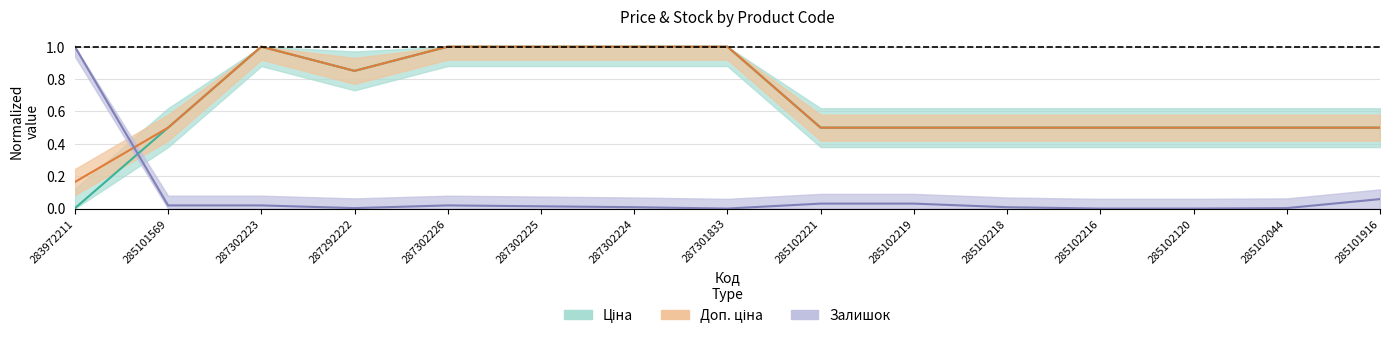

Reading left to right, extract all data points from this chart.

Ціна: 283972211=0.0	285101569=0.5	287302223=1.0	287292222=0.9	287302226=1.0	287302225=1.0	287302224=1.0	287301833=1.0	285102221=0.5	285102219=0.5	285102218=0.5	285102216=0.5	285102120=0.5	285102044=0.5	285101916=0.5
Доп. ціна: 283972211=0.2	285101569=0.5	287302223=1.0	287292222=0.9	287302226=1.0	287302225=1.0	287302224=1.0	287301833=1.0	285102221=0.5	285102219=0.5	285102218=0.5	285102216=0.5	285102120=0.5	285102044=0.5	285101916=0.5
Залишок: 283972211=1.0	285101569=0.0	287302223=0.0	287292222=0.0	287302226=0.0	287302225=0.0	287302224=0.0	287301833=0.0	285102221=0.0	285102219=0.0	285102218=0.0	285102216=0.0	285102120=0.0	285102044=0.0	285101916=0.1